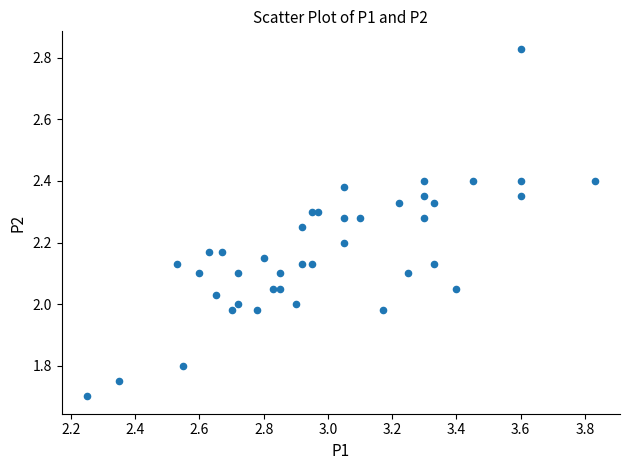

What is the range of X values (max minus min)?

1.6